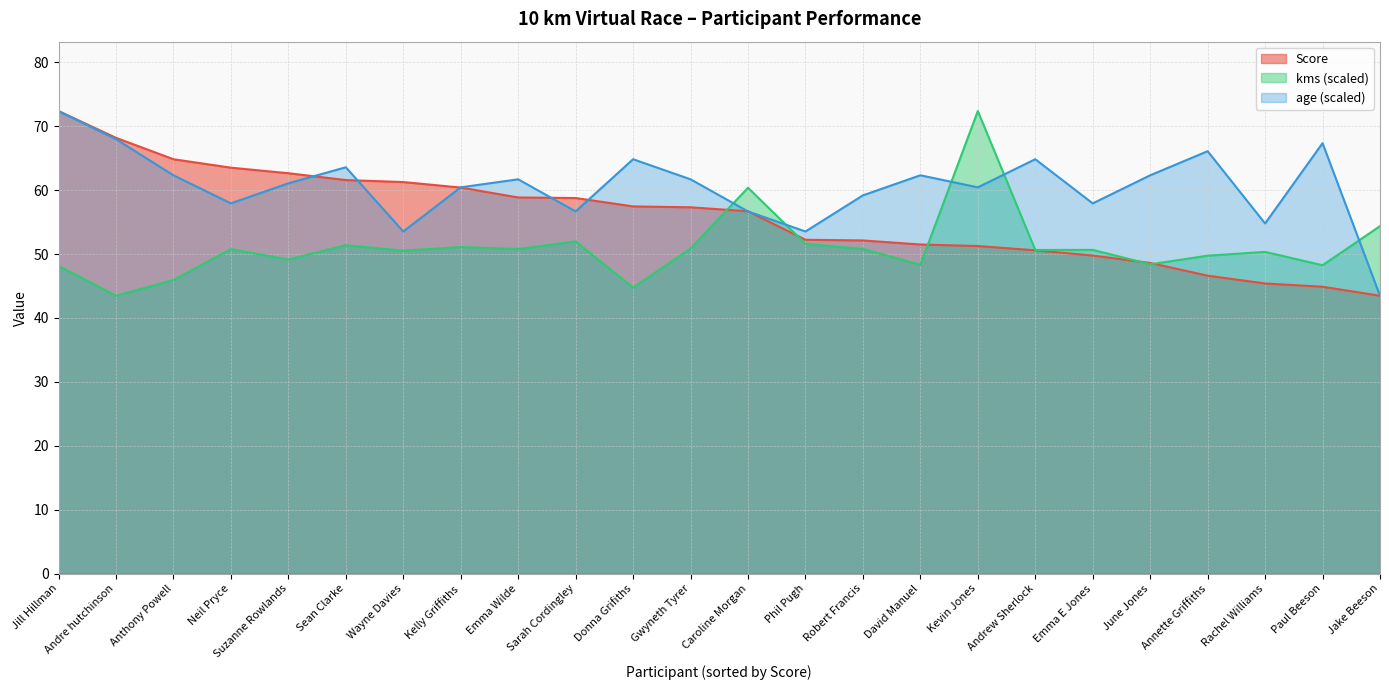

Reading left to right, what are all the values shown in this chart?

Score: 72.4	68.2	64.8	63.5	62.6	61.6	61.3	60.4	58.9	58.8	57.5	57.3	56.7	52.2	52.1	51.5	51.3	50.6	49.8	48.6	46.6	45.4	44.9	43.5
kms: 48.1	43.5	45.9	50.8	49.1	51.4	50.5	51.1	50.8	52.0	44.7	50.9	60.4	51.6	50.8	48.3	72.4	50.6	50.7	48.4	49.7	50.3	48.3	54.4
age: 72.4	68.0	62.3	57.9	61.1	63.6	53.5	60.4	61.7	56.7	64.8	61.7	56.7	53.5	59.2	62.3	60.4	64.8	57.9	62.3	66.1	54.8	67.4	43.5